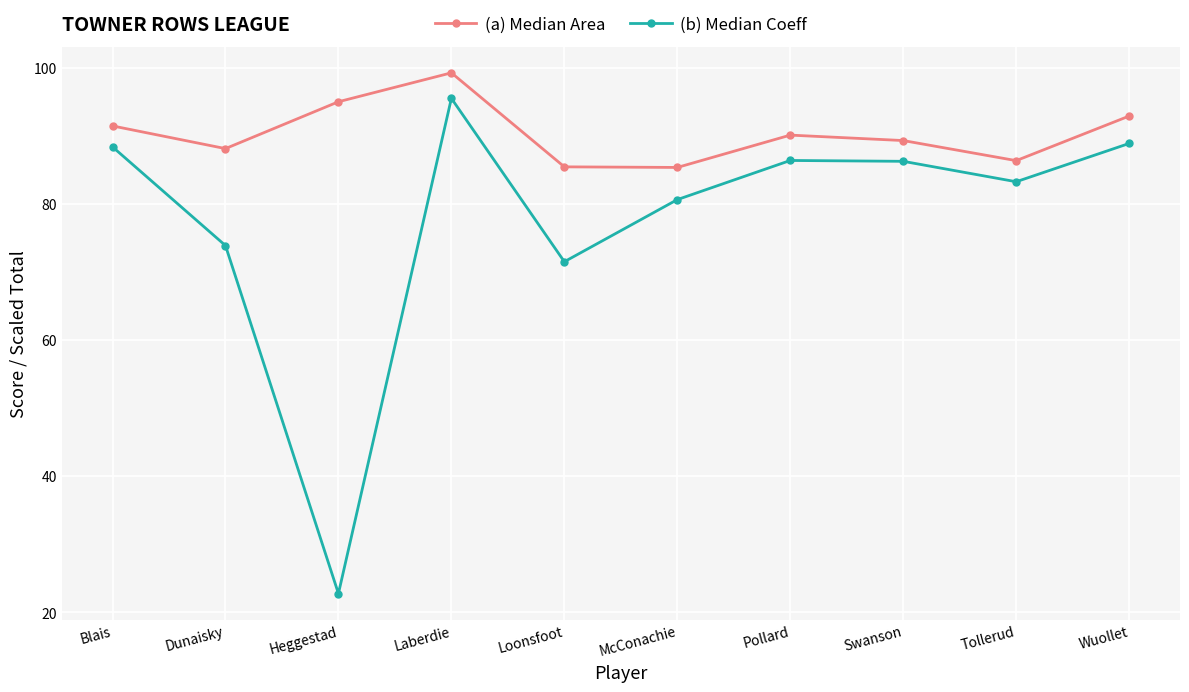

Where is the first local minimum for (b) Median Coeff?

Heggestad